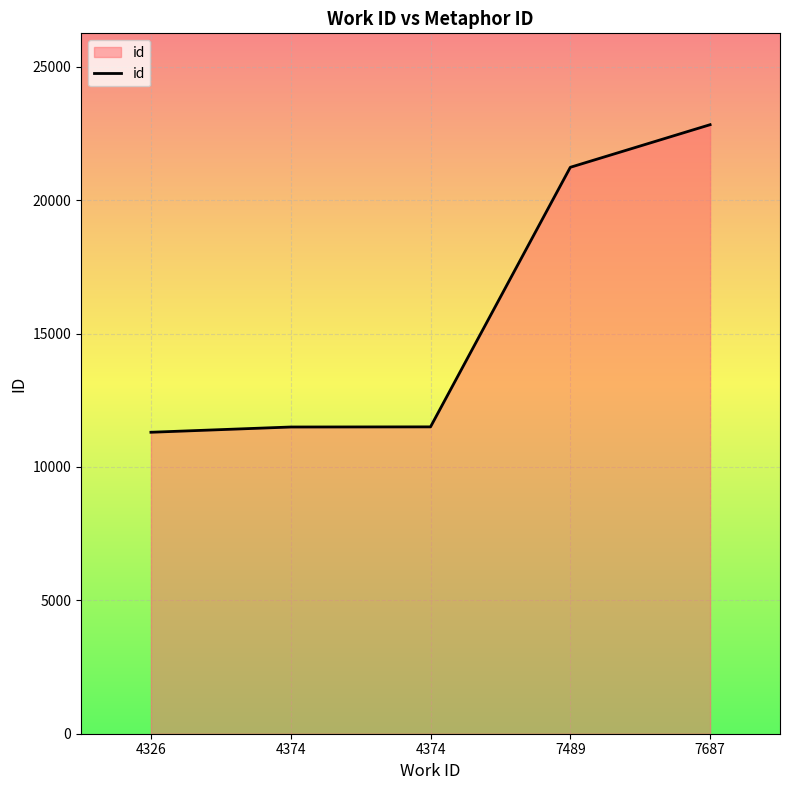

What is the change in value from 4374 to 7687?

+11332